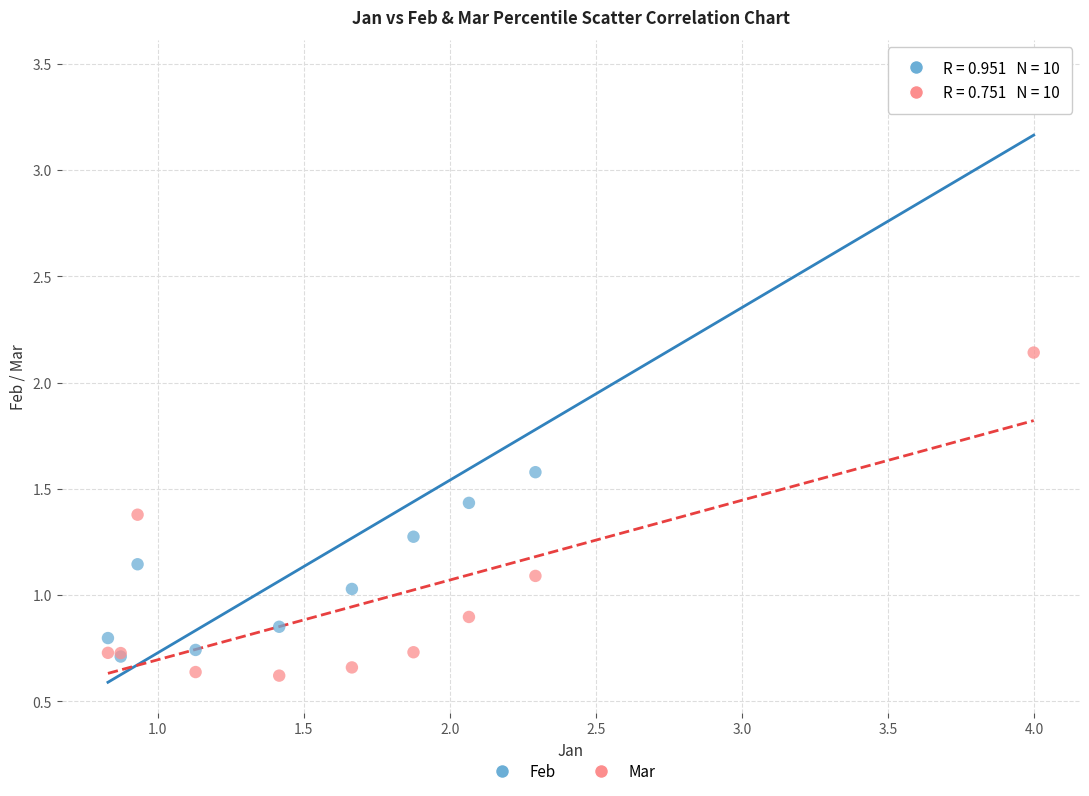

In the Feb series, what Y value is closest to 2?

1.6